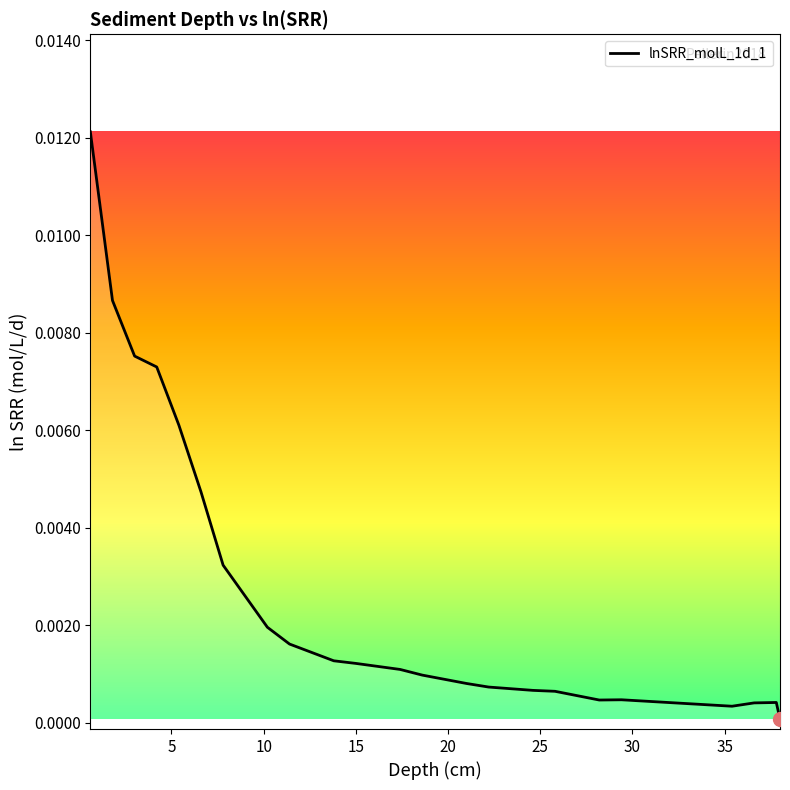

What is the sum of all values?

0.1